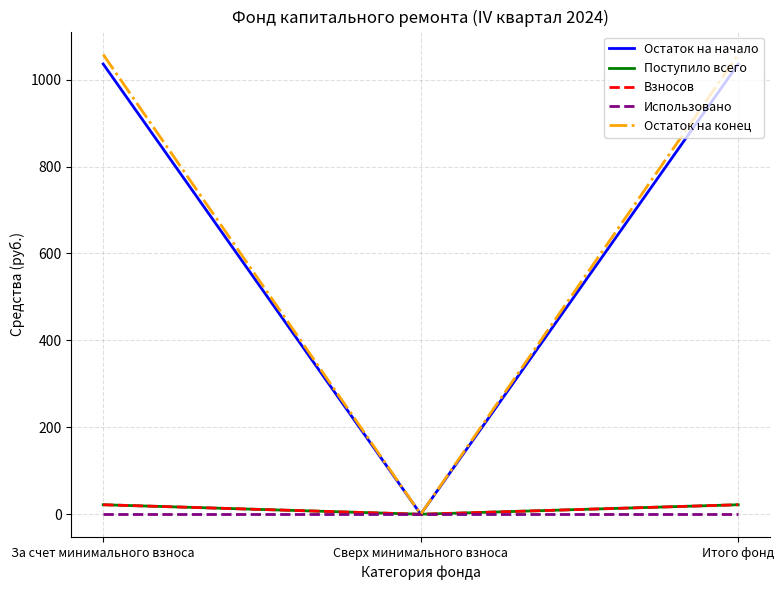

Does the chart have visible grid lines?

Yes